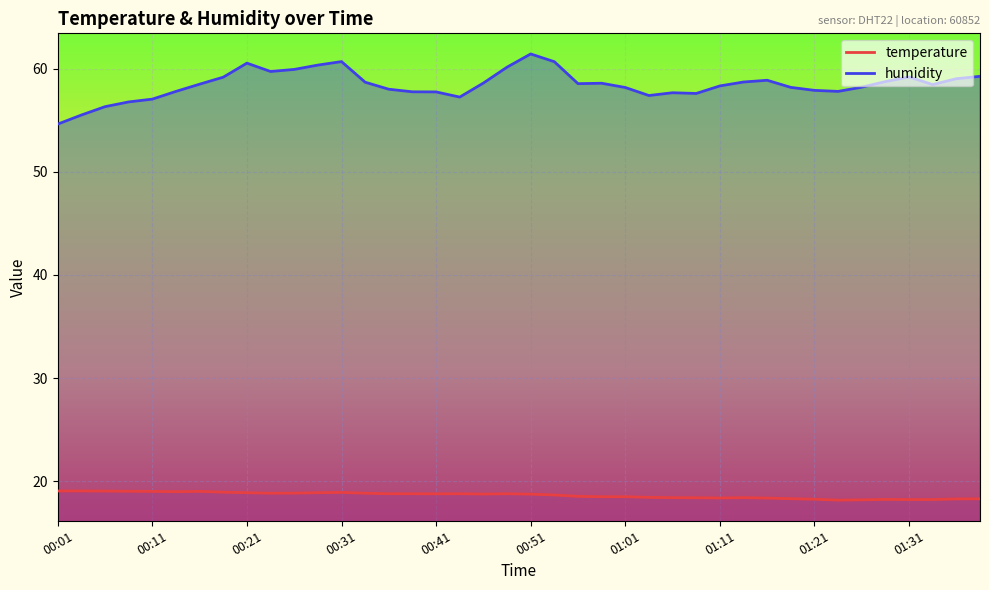

Reading right to left, transcribe all the data shown in this chart.

temperature: 01:38=18.3	01:35=18.3	01:33=18.2	01:31=18.2	01:28=18.2	01:26=18.2	01:23=18.2	01:21=18.3	01:18=18.3	01:16=18.4	01:13=18.4	01:11=18.4	01:08=18.4	01:06=18.4	01:03=18.4	01:01=18.5	00:58=18.5	00:56=18.5	00:53=18.7	00:51=18.8	00:48=18.8	00:46=18.8	00:43=18.8	00:41=18.8	00:38=18.8	00:36=18.8	00:33=18.8	00:31=18.9	00:28=18.9	00:26=18.9	00:24=18.8	00:21=18.9	00:19=18.9	00:16=19.0	00:14=19.0	00:11=19.0	00:09=19.0	00:06=19.1	00:04=19.1	00:01=19.1
humidity: 01:38=59.3	01:35=59.0	01:33=58.5	01:31=59.2	01:28=58.8	01:26=58.2	01:23=57.8	01:21=57.9	01:18=58.2	01:16=58.9	01:13=58.7	01:11=58.3	01:08=57.6	01:06=57.7	01:03=57.4	01:01=58.2	00:58=58.6	00:56=58.5	00:53=60.7	00:51=61.4	00:48=60.1	00:46=58.6	00:43=57.2	00:41=57.8	00:38=57.8	00:36=58.0	00:33=58.7	00:31=60.7	00:28=60.4	00:26=59.9	00:24=59.7	00:21=60.5	00:19=59.2	00:16=58.5	00:14=57.8	00:11=57.0	00:09=56.8	00:06=56.3	00:04=55.5	00:01=54.6